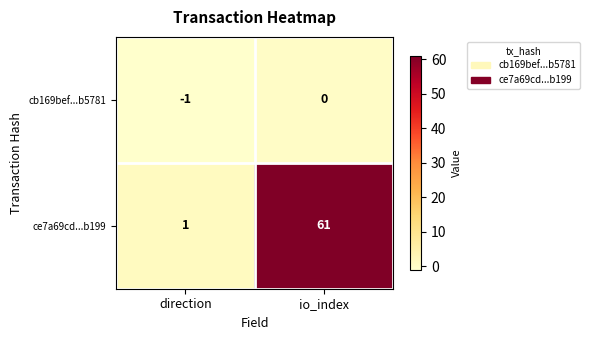

Which category has the lowest value across all series?

direction